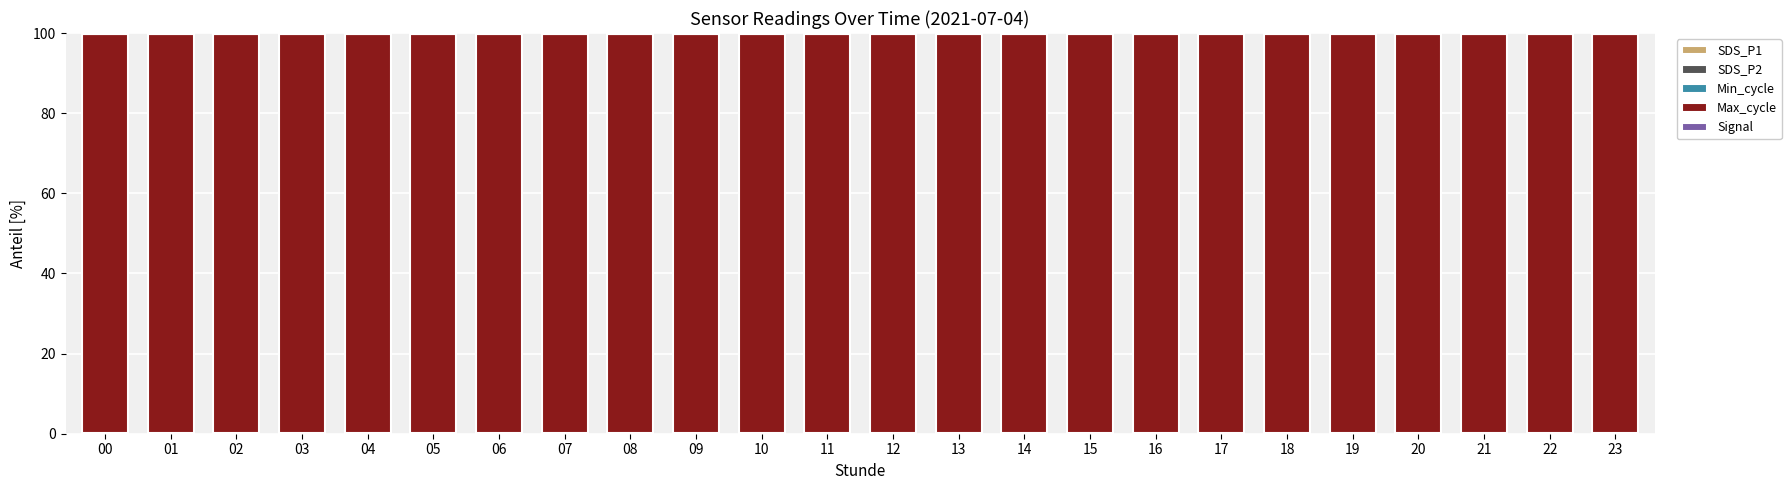

The Min_cycle series shows 0.1 at 10. True or false?

True